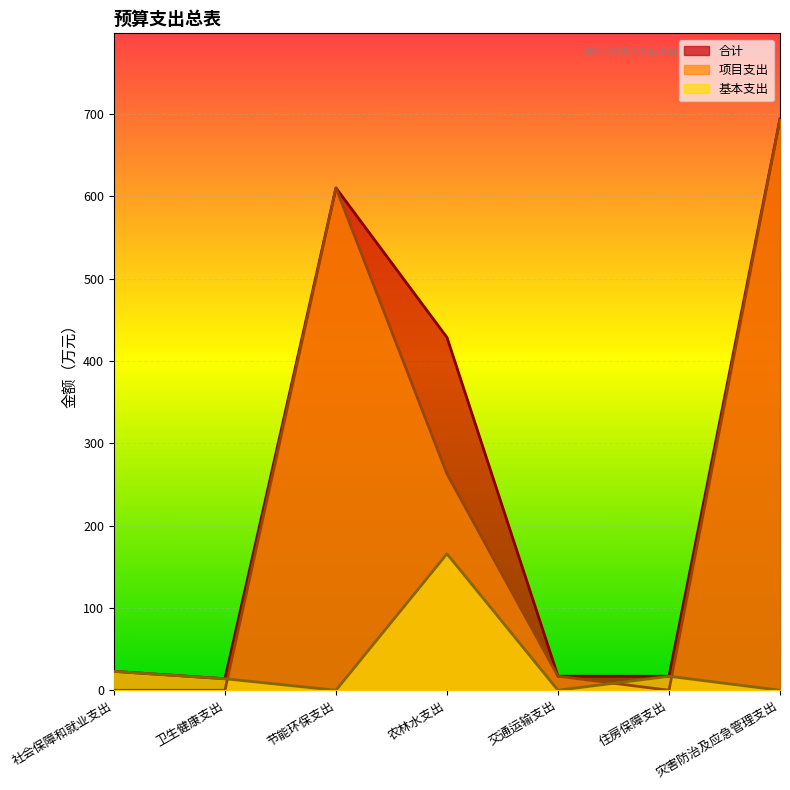

At which category is the sum across all series the highest?

灾害防治及应急管理支出